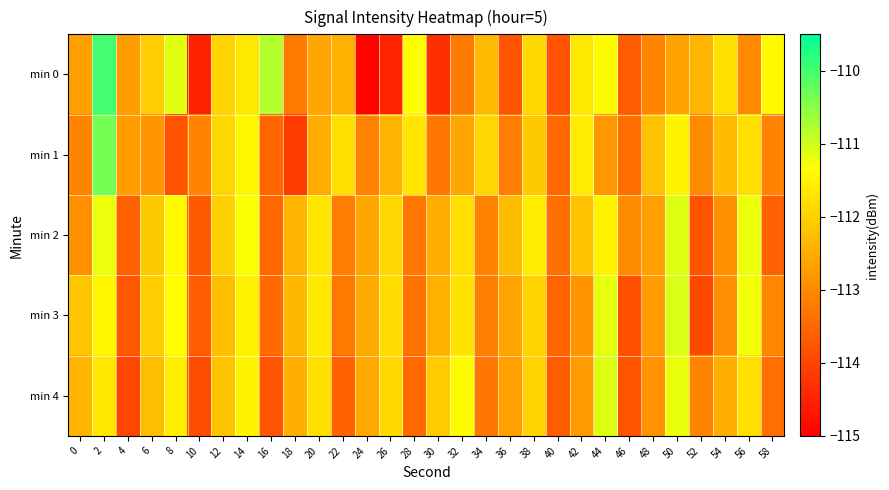

Which series has the largest range (max minus min)?

min 0